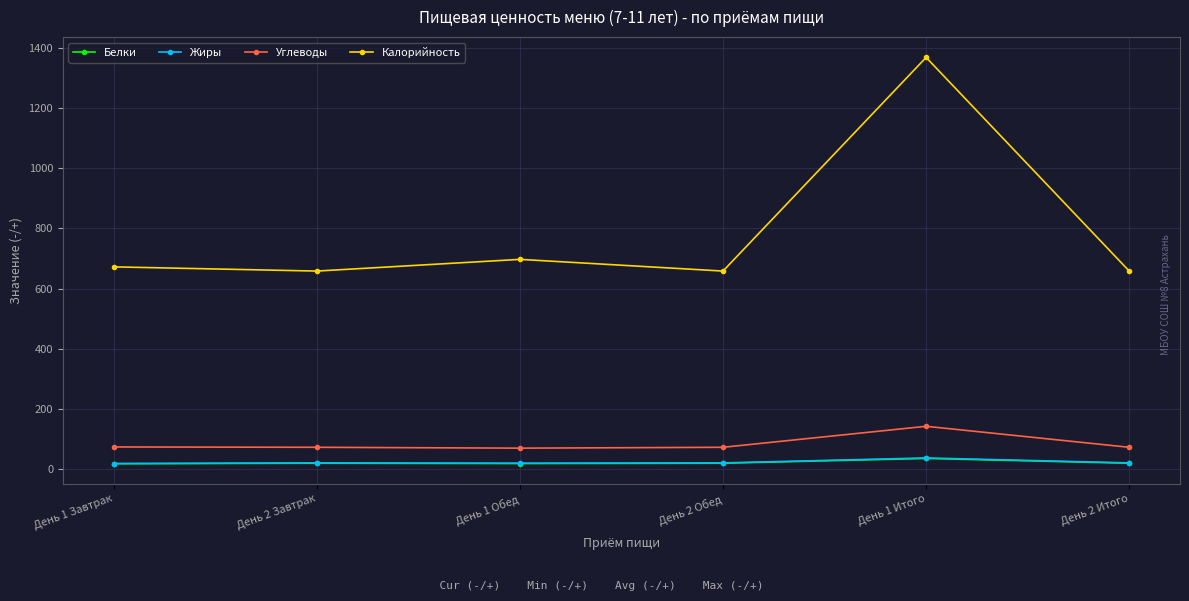

At which category is the sum across all series the highest?

День 1 Итого